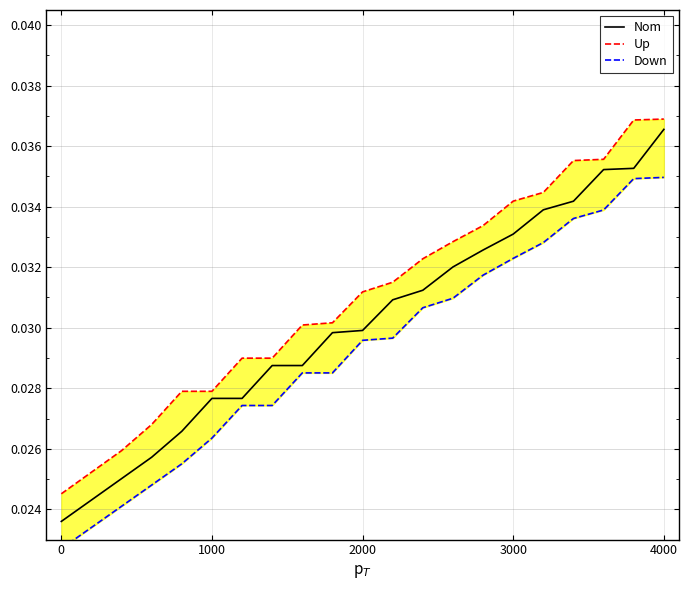

True or false: Down has more than 1 points higher than both neighbors.

False